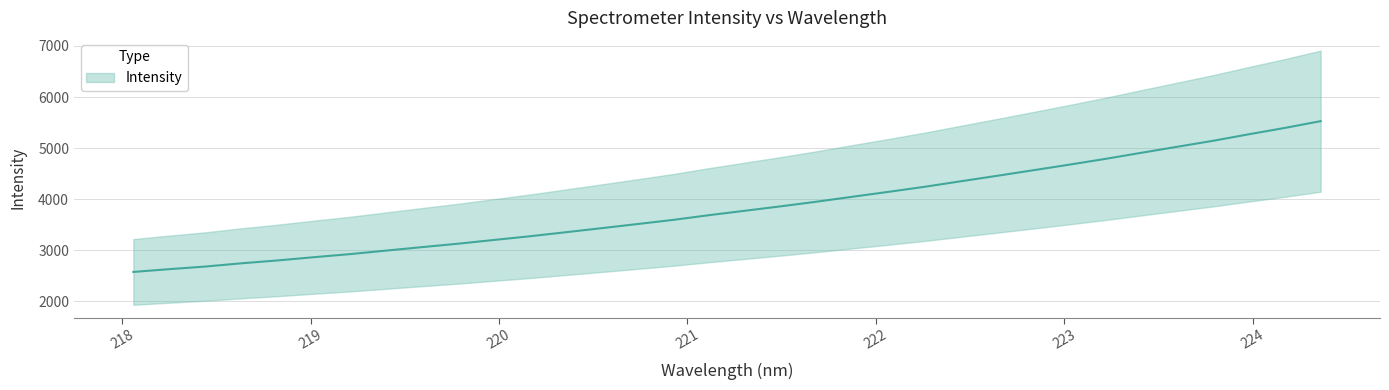

True or false: the data shows 2799.2 at 218.8244.

True